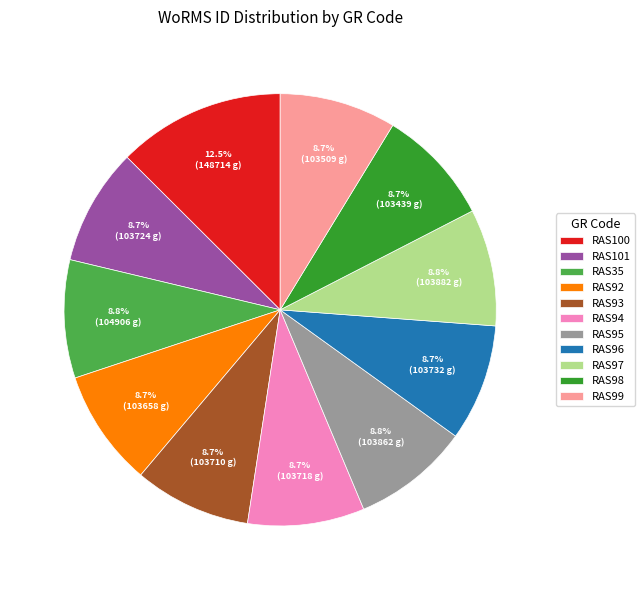

To the nearest percent, what portion does RAS93 represent?

9%